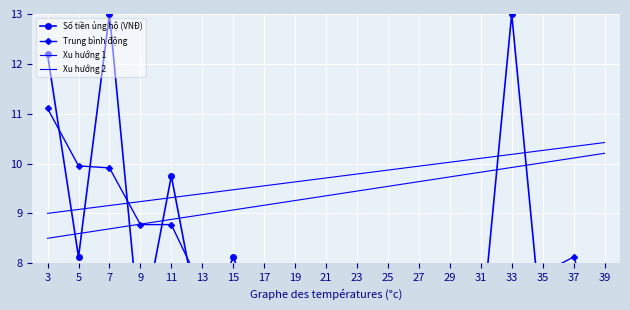

True or false: Xu hướng 1 has more than 0 points higher than both neighbors.

False